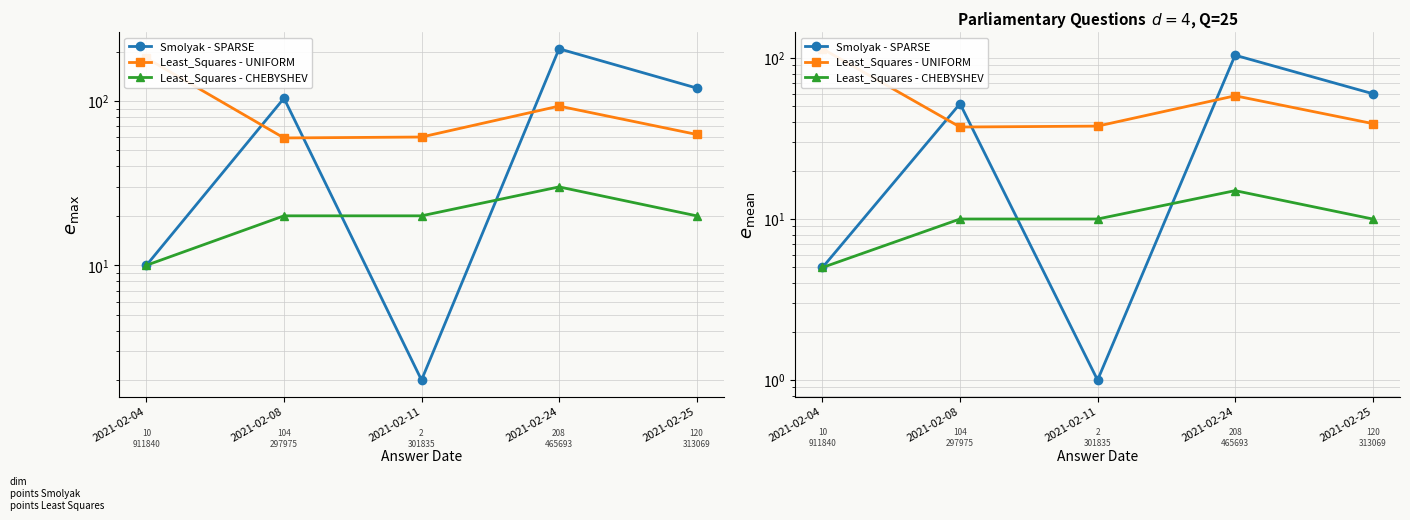

At which category is the sum across all series the highest?

2021-02-24